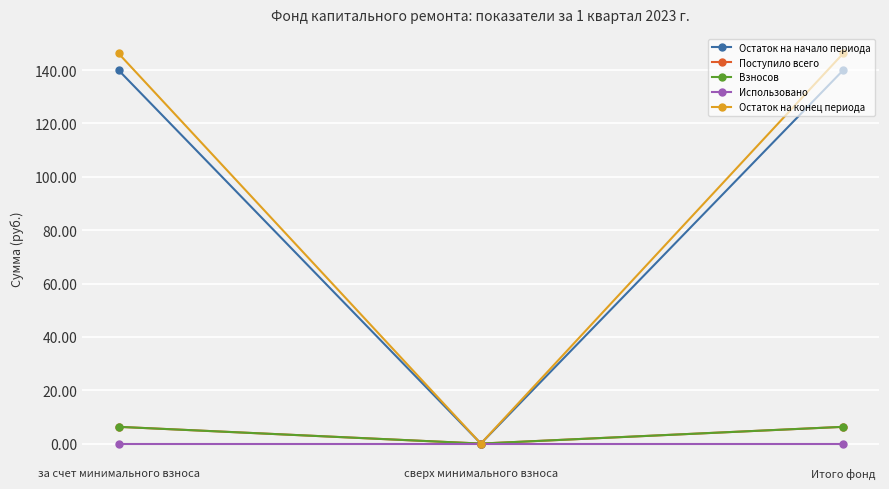

The Использовано series shows 0.0 at за счет минимального взноса. True or false?

True